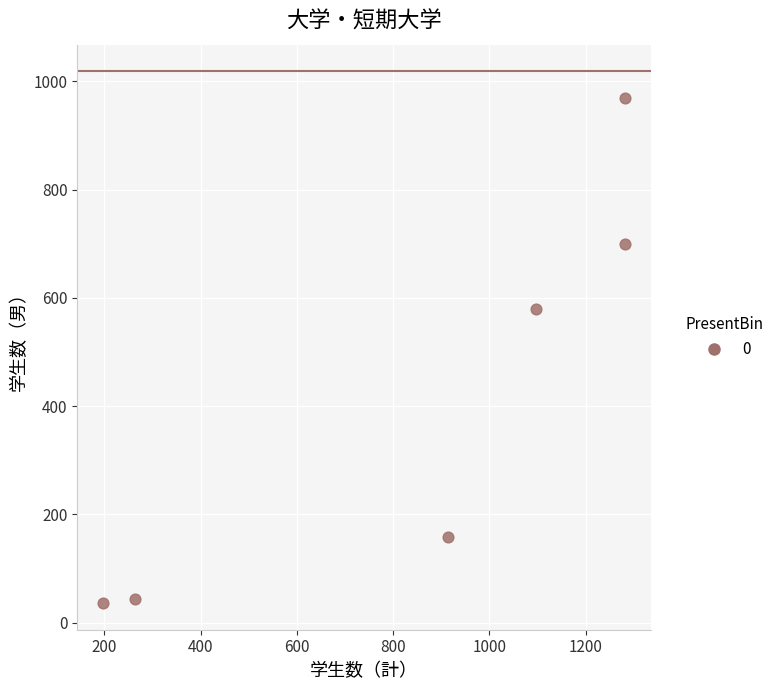

What Y value in the scatter plot is closest to 503?

579